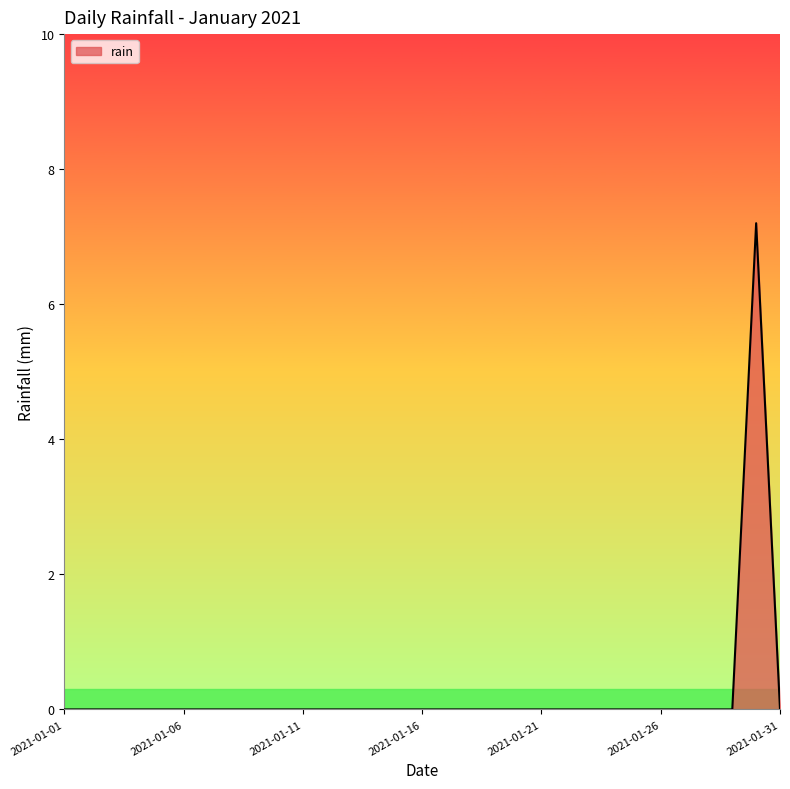

What is the greatest value displayed?

7.2